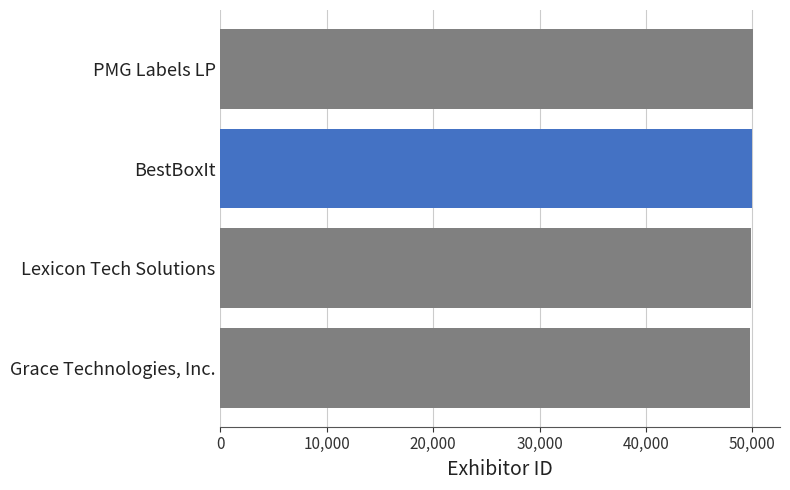

How many bars are there in total?

4